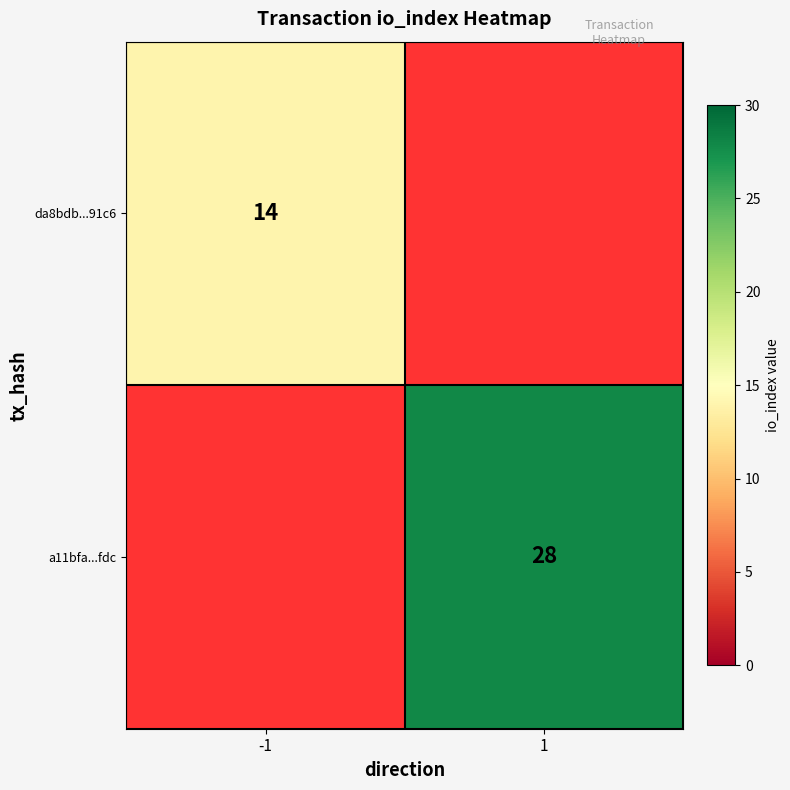

Is it true that da8bdb...91c6 equals 19 at -1?

False